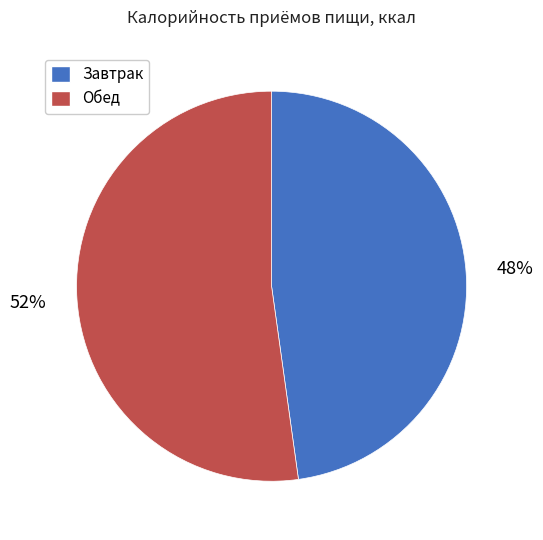

Count the number of slices in the pie.

2